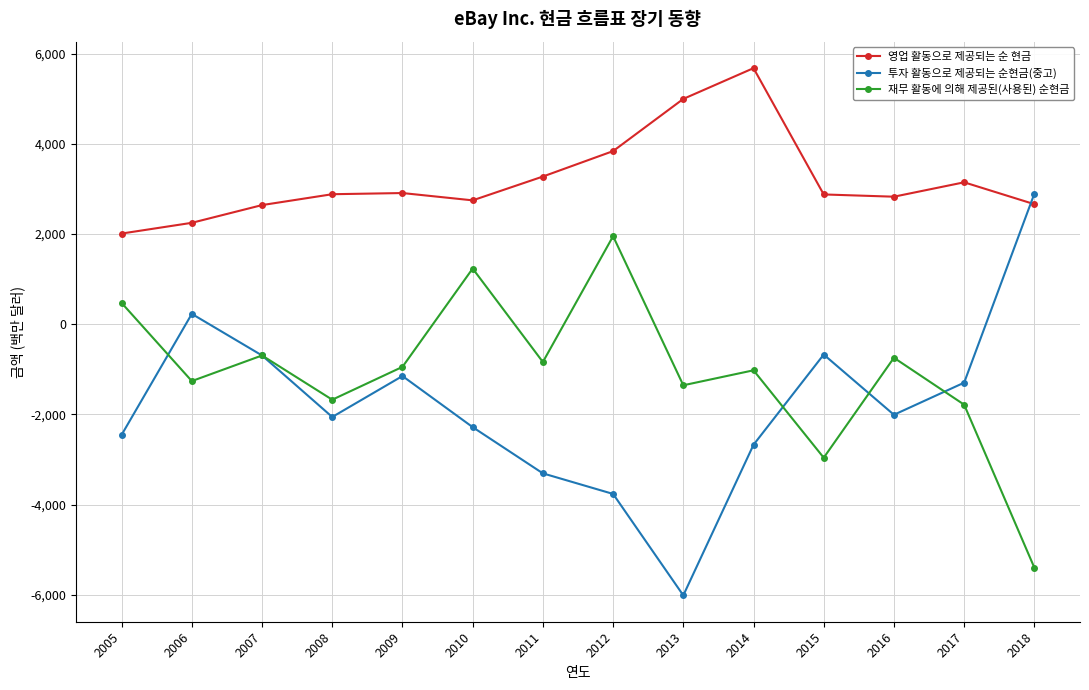

What is the difference between the maximum and minimum values in the 투자 활동으로 제공되는 순현금(중고) series?

8906